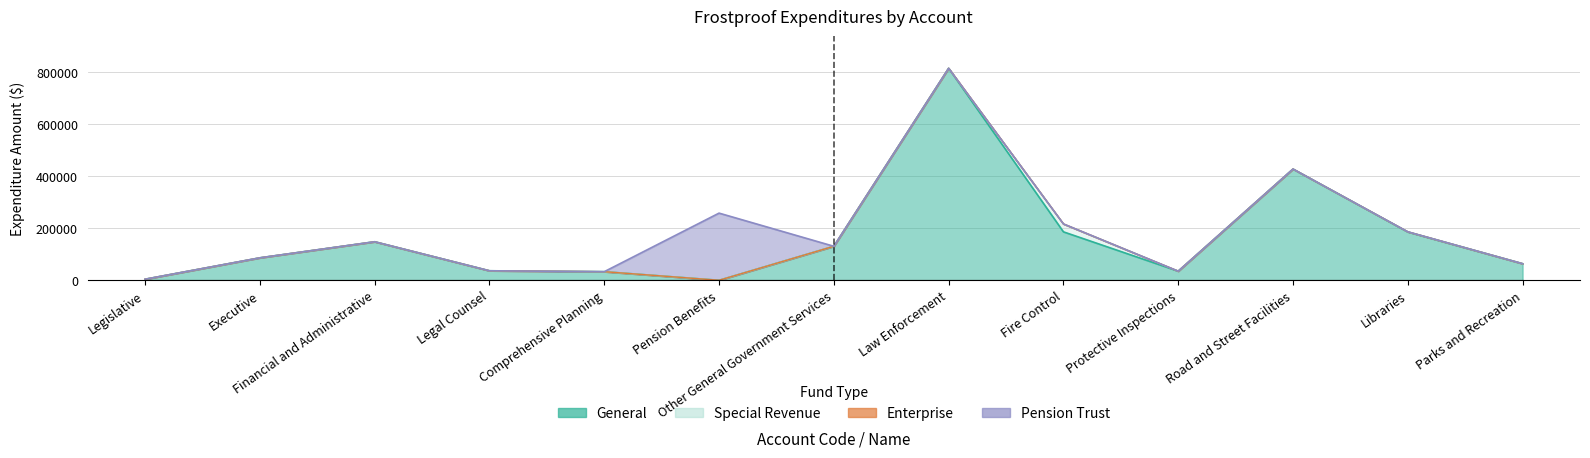

What are all the series names shown in the legend?

General, Special Revenue, Enterprise, Pension Trust